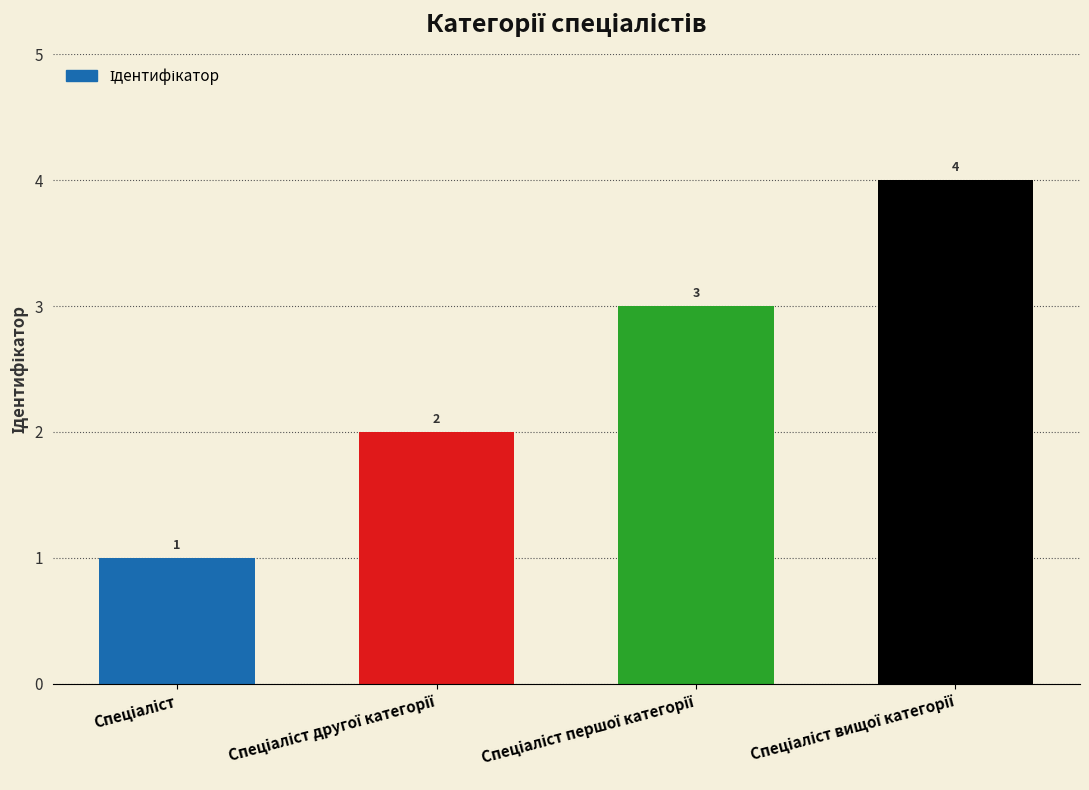

What is the value of the 3rd bar from the left?

3